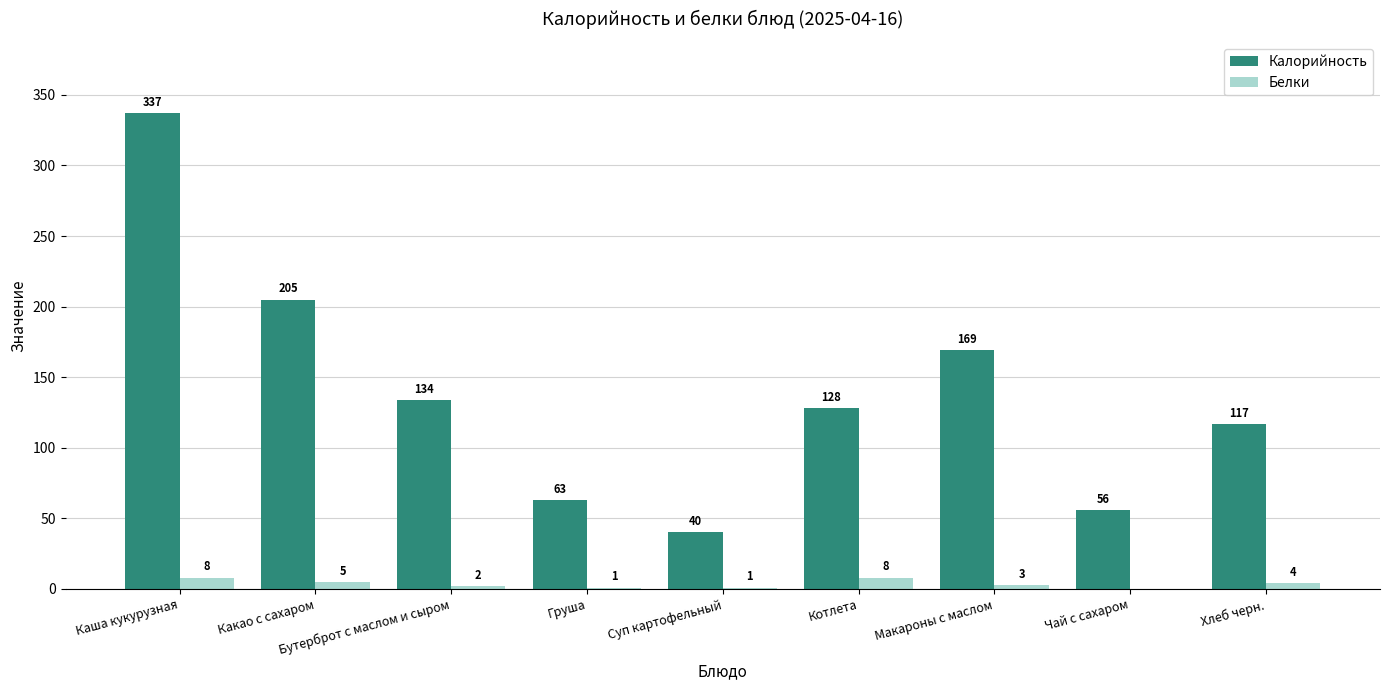

How many groups of bars are there?

9